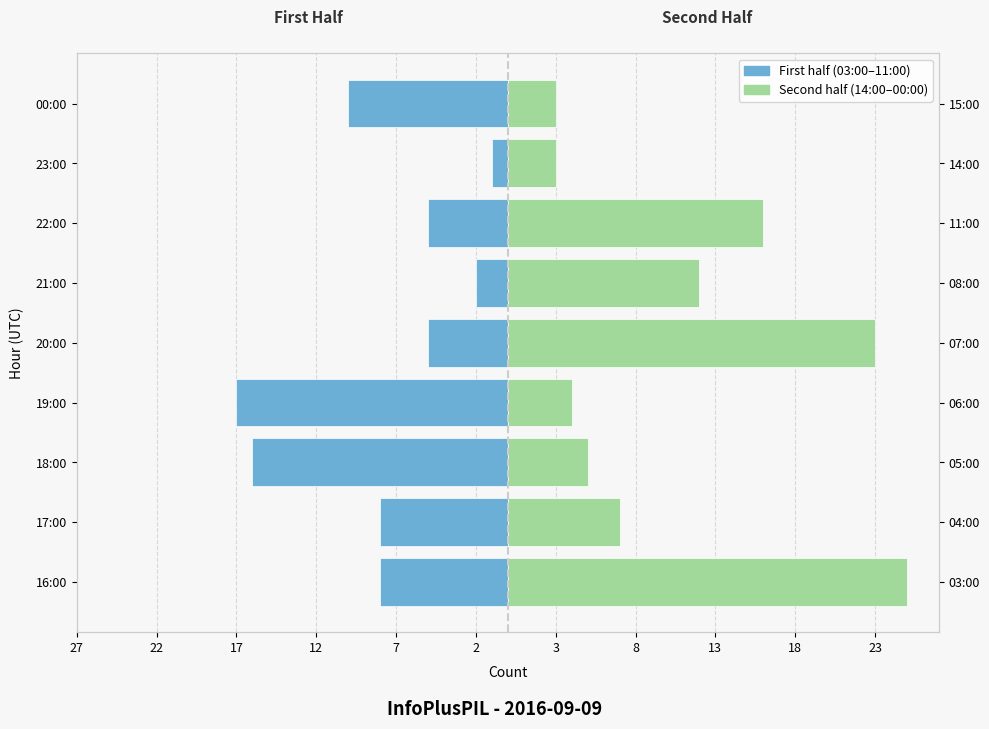

What is the value of the First half (03:00–11:00) bar at the 7th from the left?

-5